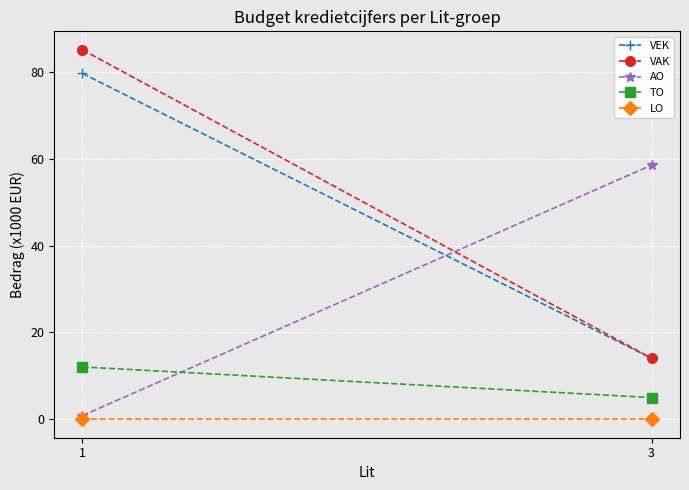

Which category has the highest value across all series?

1